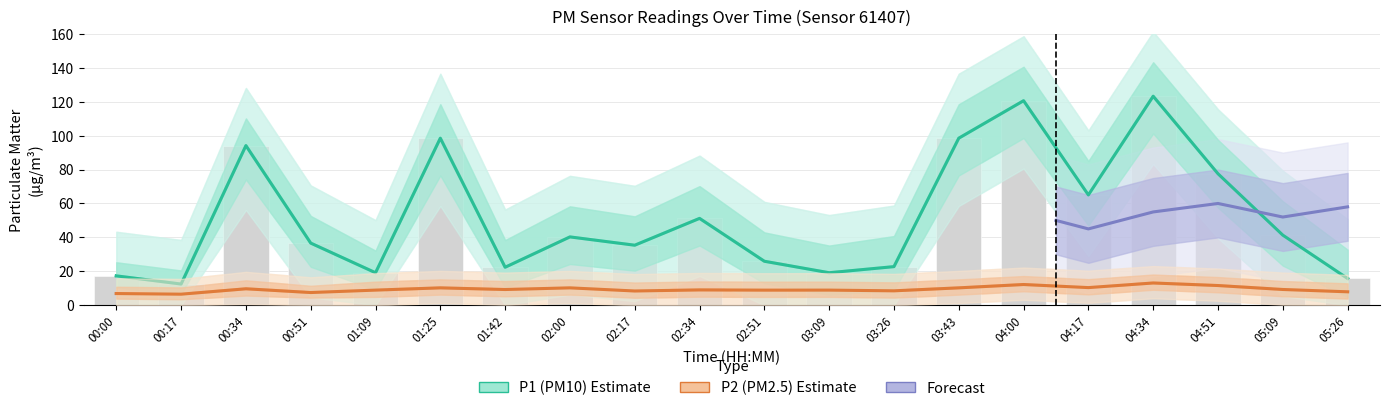

Which series has the largest total across all categories?

P1 (PM10) Estimate